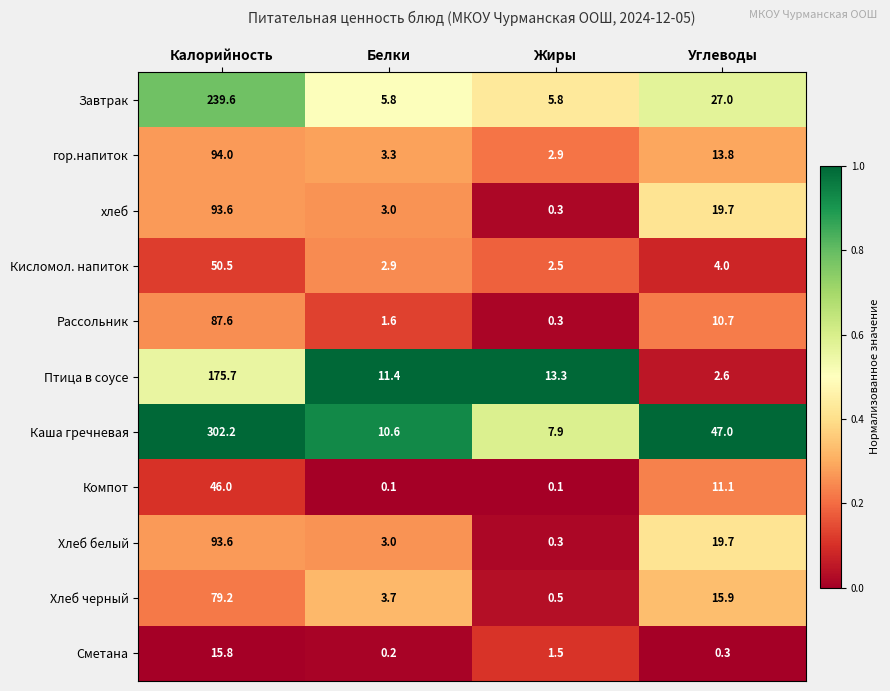

What is the difference between the Каша гречневая values at Углеводы and Калорийность?

255.2